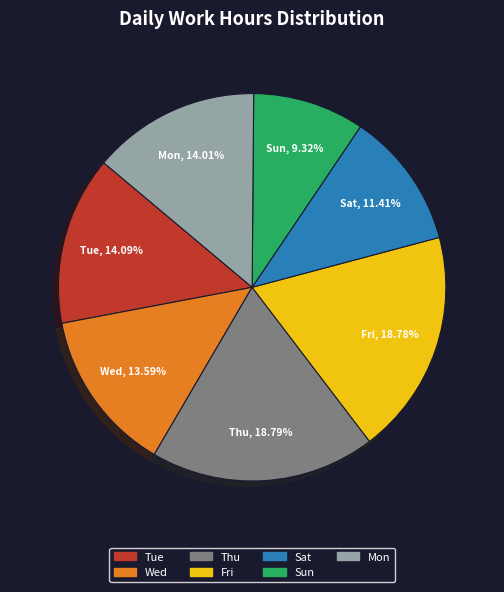

Does Thu account for over 50% of the chart?

No